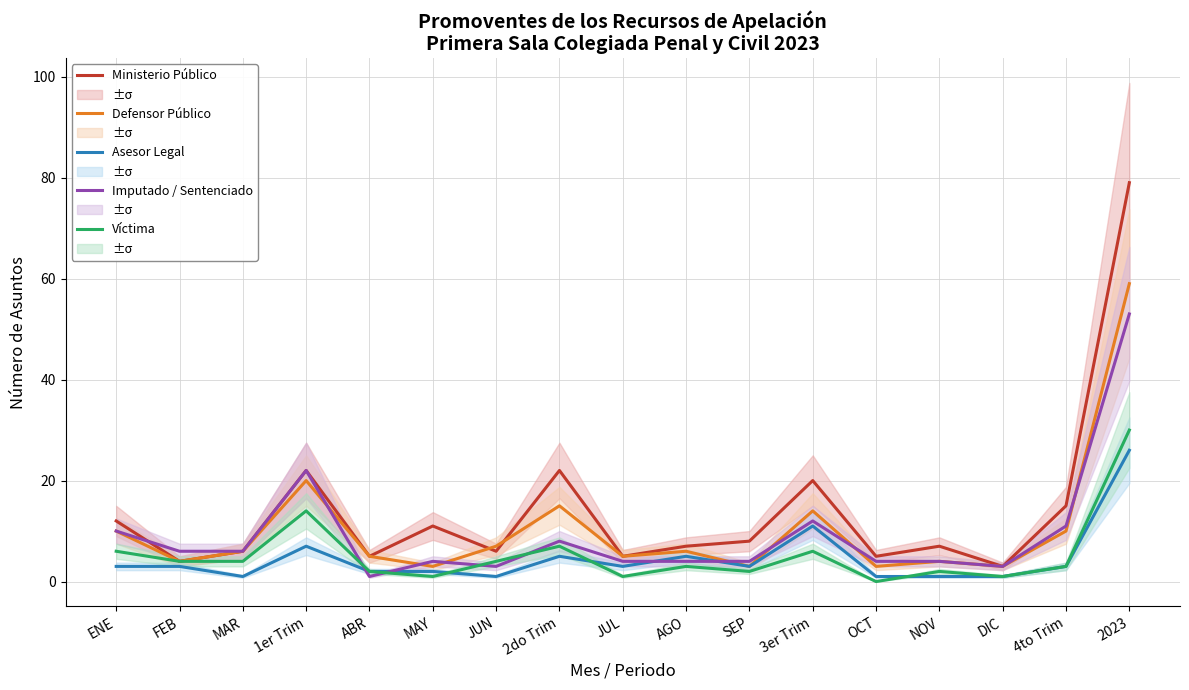

Which series has the largest total across all categories?

Ministerio Público